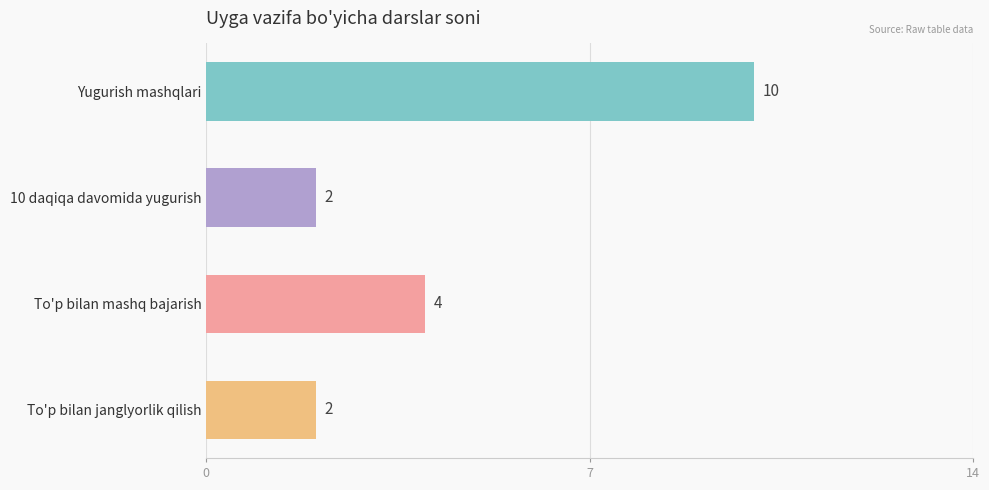

The value at 10 daqiqa davomida yugurish is 3. True or false?

False